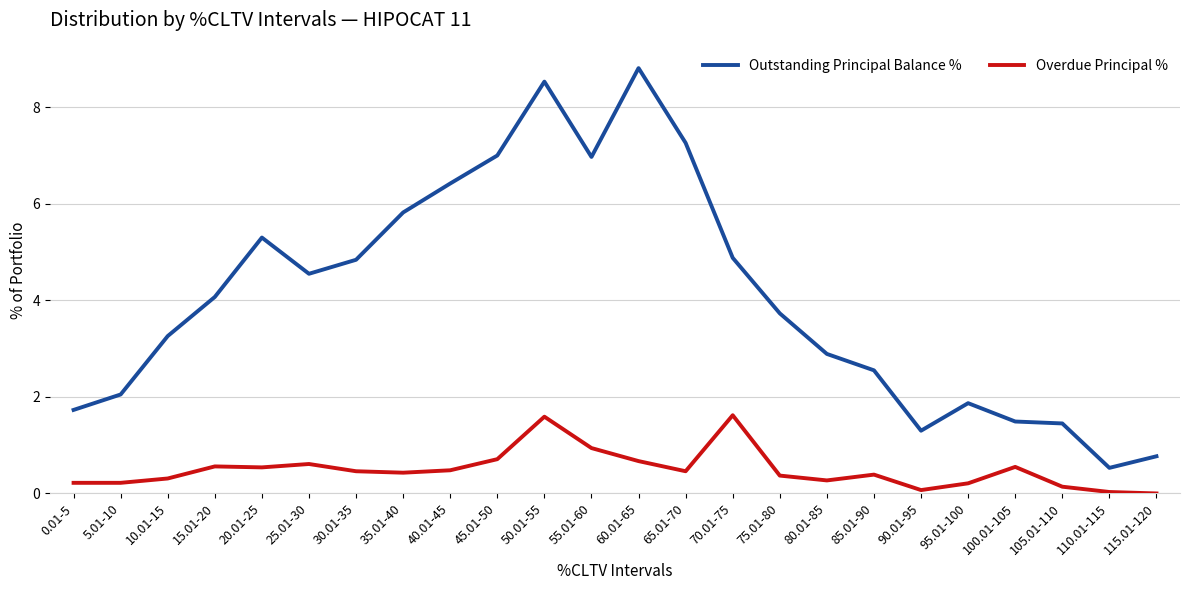

How many series are shown in this chart?

2